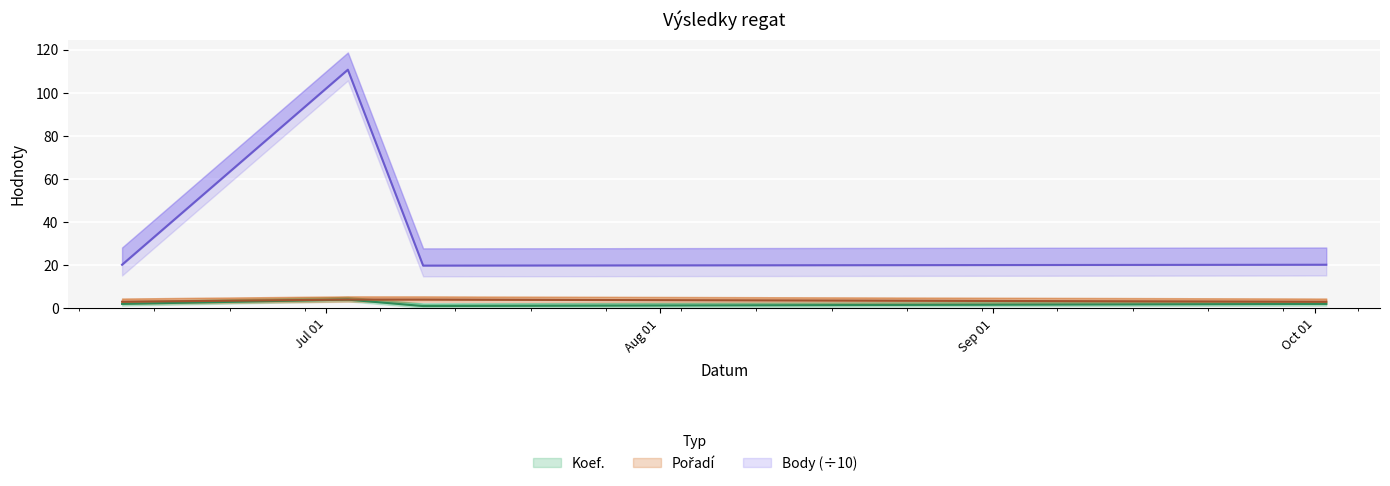

Which label corresponds to the smallest value in the chart?

2021-07-10